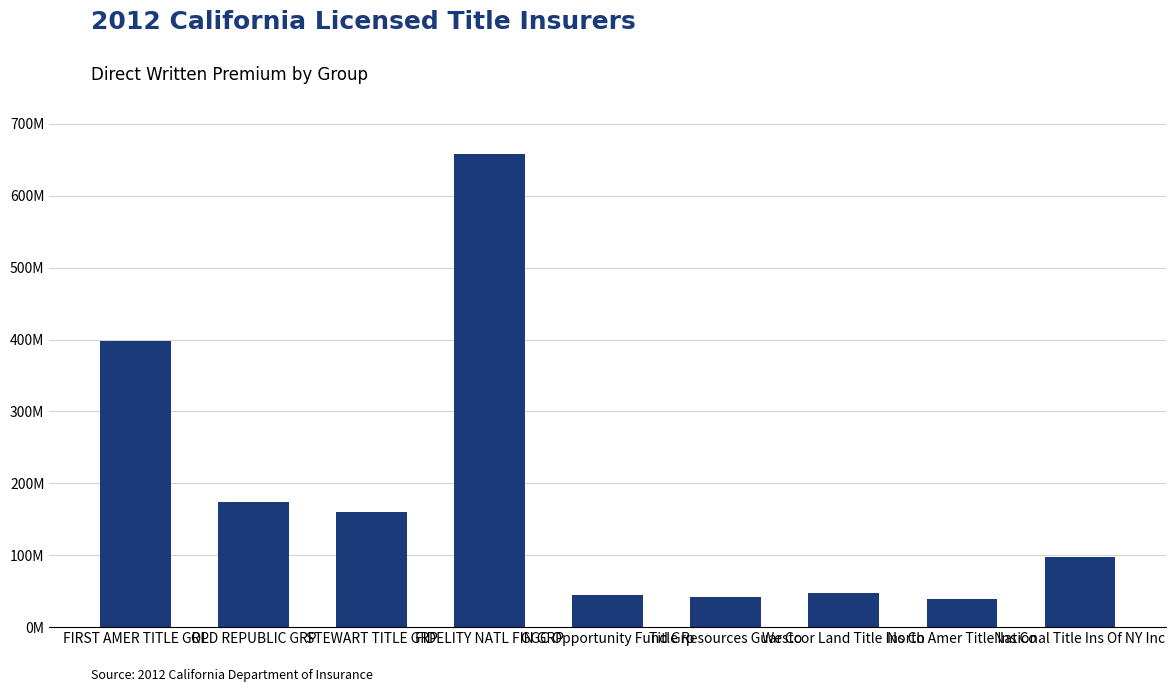

Does the chart contain any negative values?

No